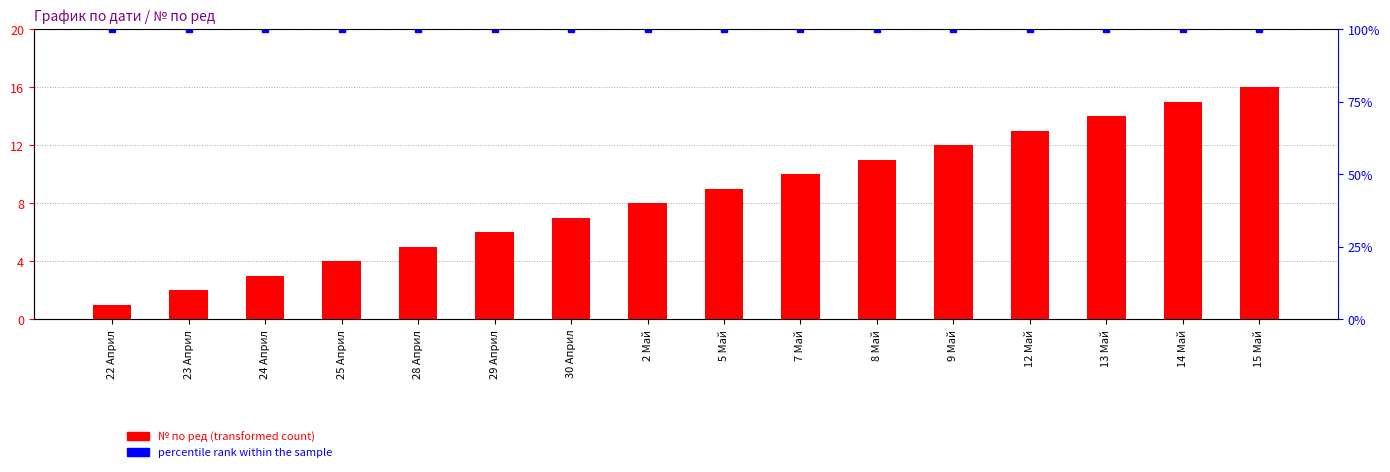

What is the label of the 6th bar from the right?

8 Май